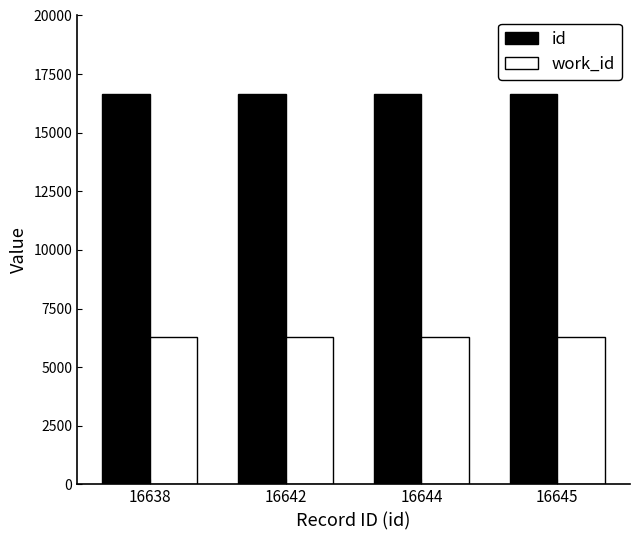

List the series in order of their overall mean, lowest first.

work_id, id